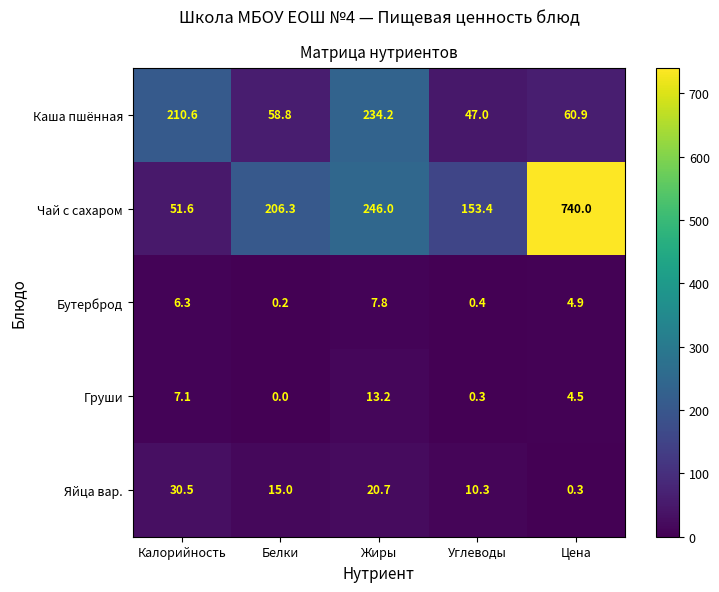

What is the average value of the Бутерброд series?

3.9